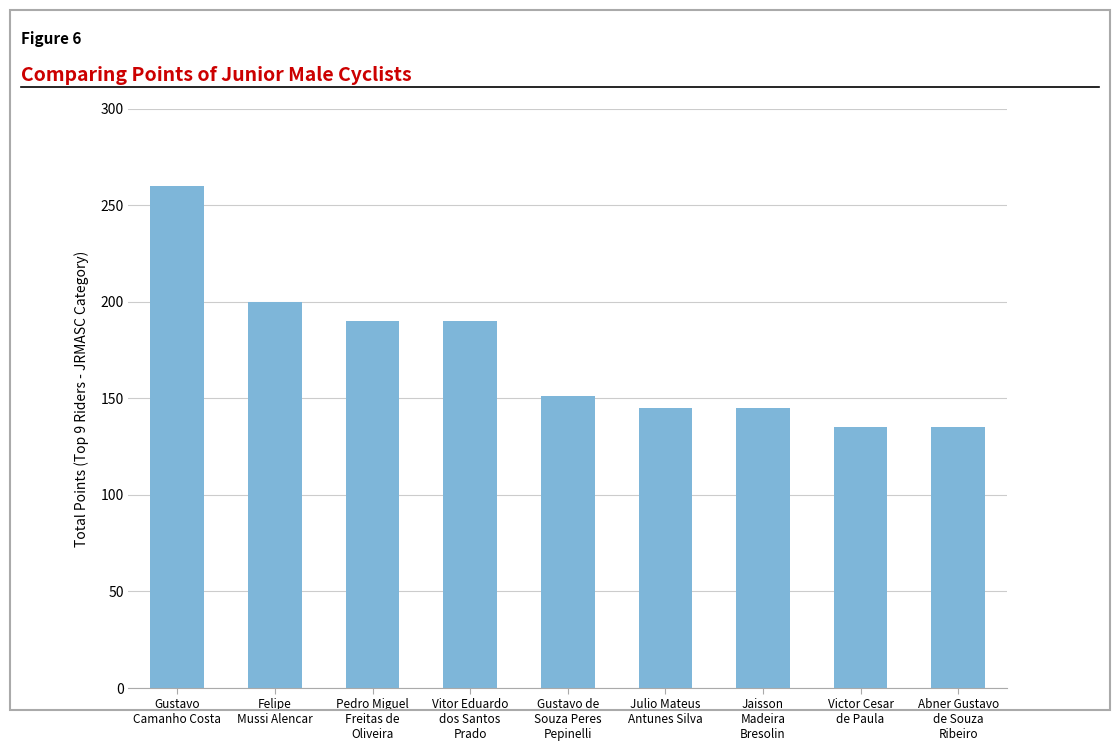

What is the average value?

172